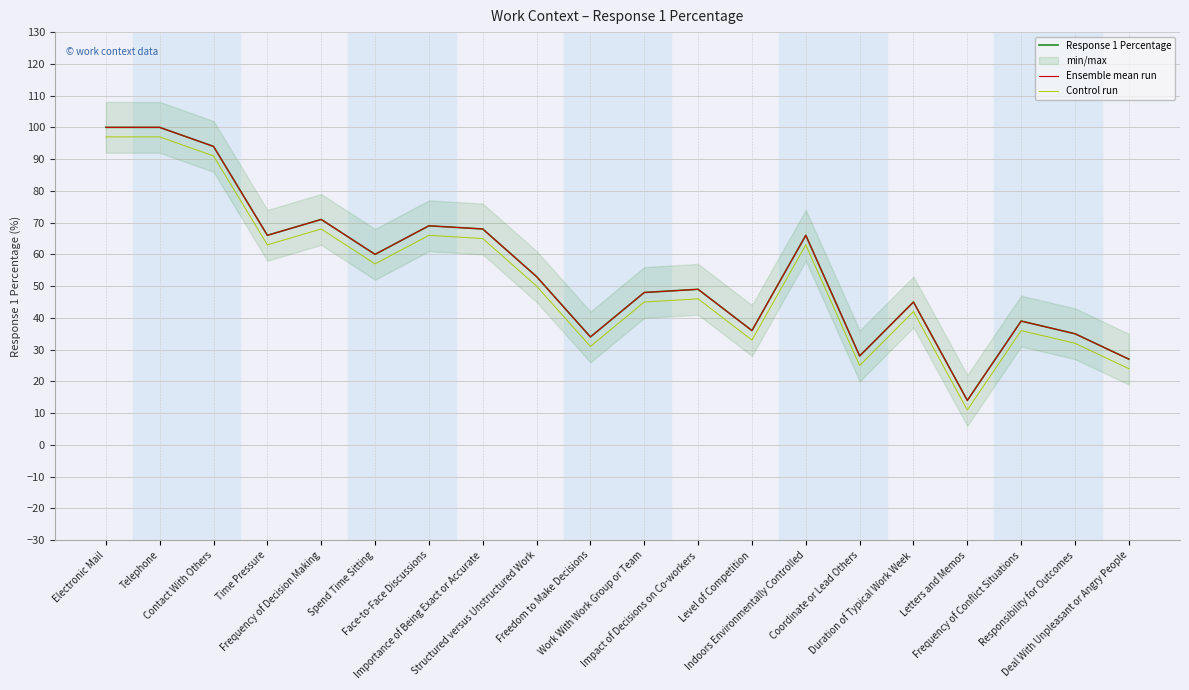

What is the spread (max minus min) of values at Indoors Environmentally Controlled?

3